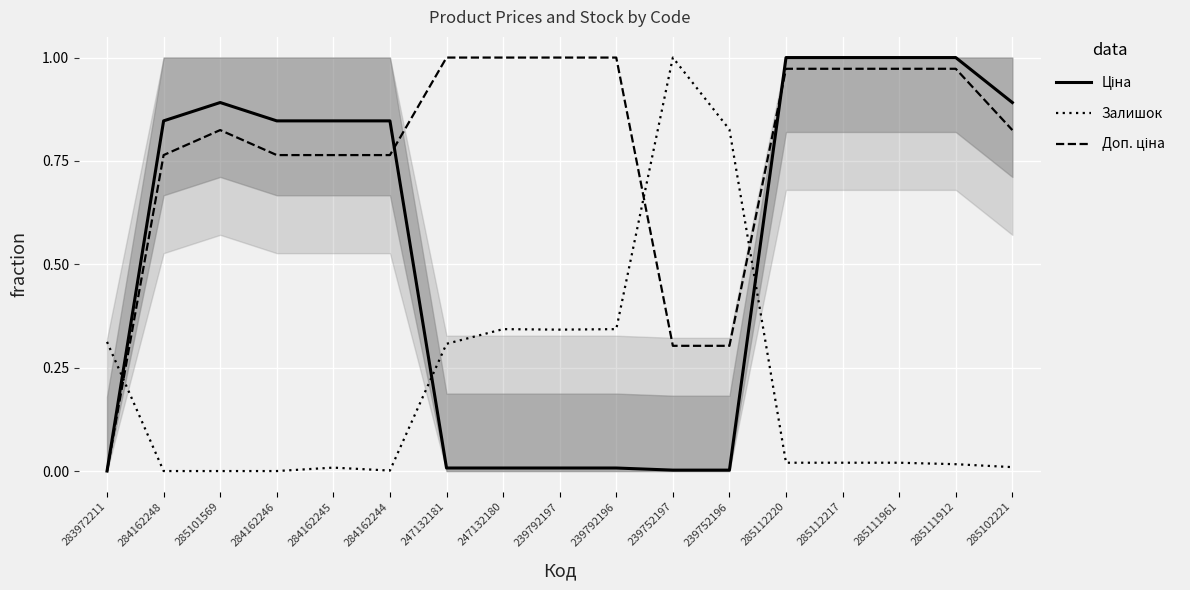

Does the chart display data point markers on the line(s)?

No